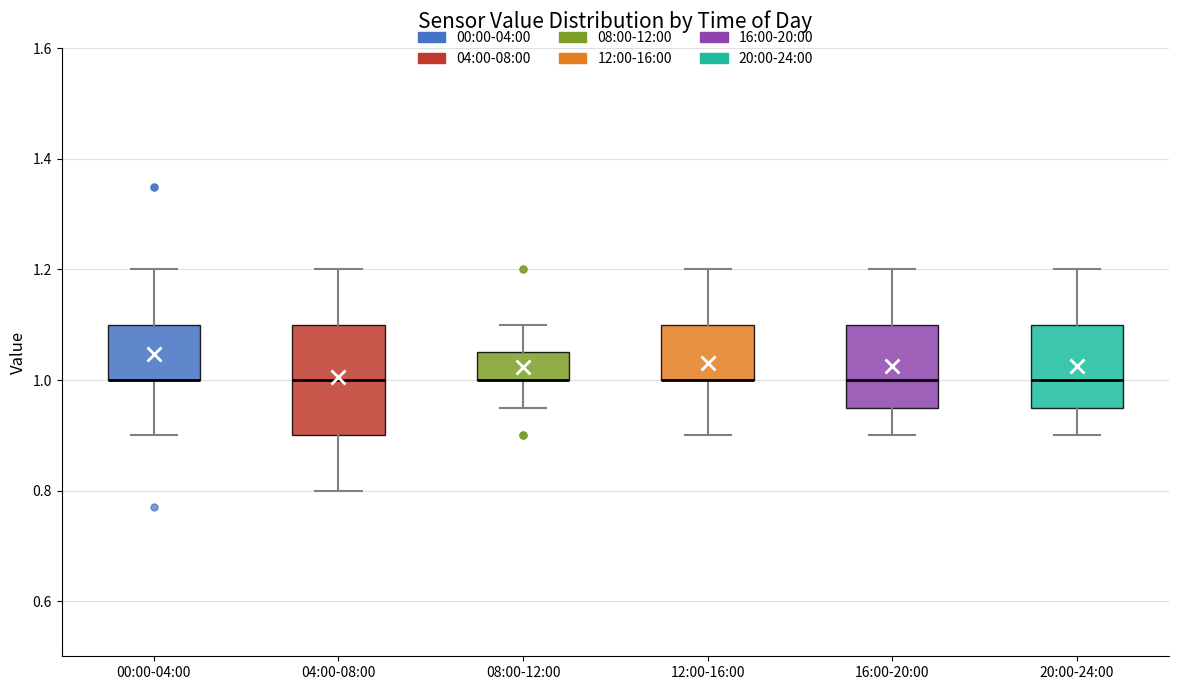

Which box is the tallest, from its lower edge to its upper edge?

04:00-08:00